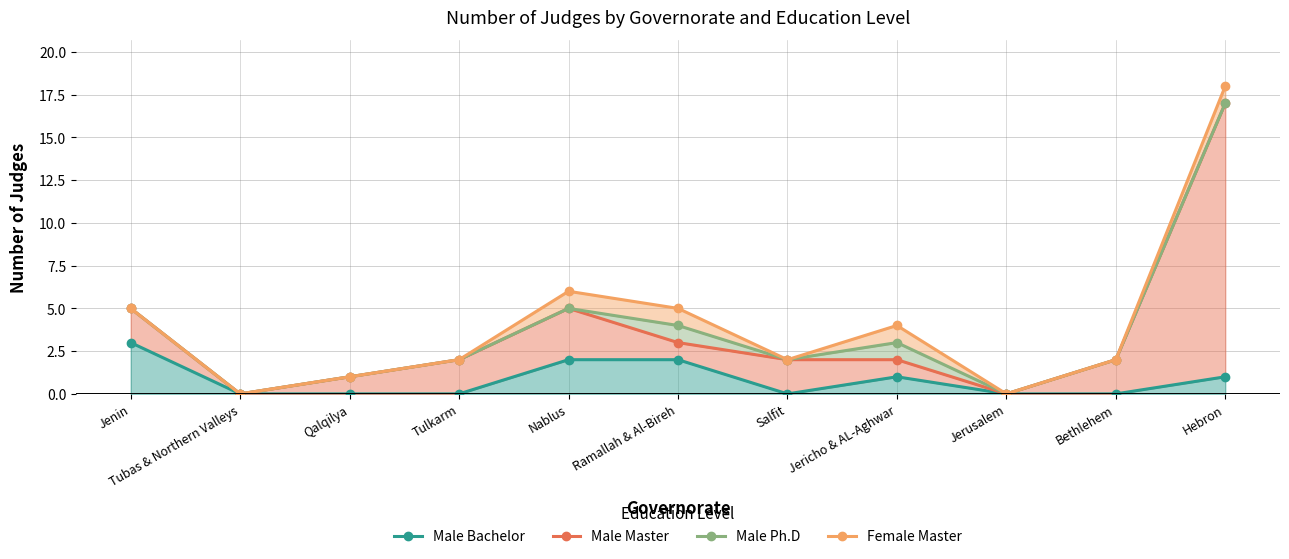

What is the total value across all series at Jericho & AL-Aghwar?

10